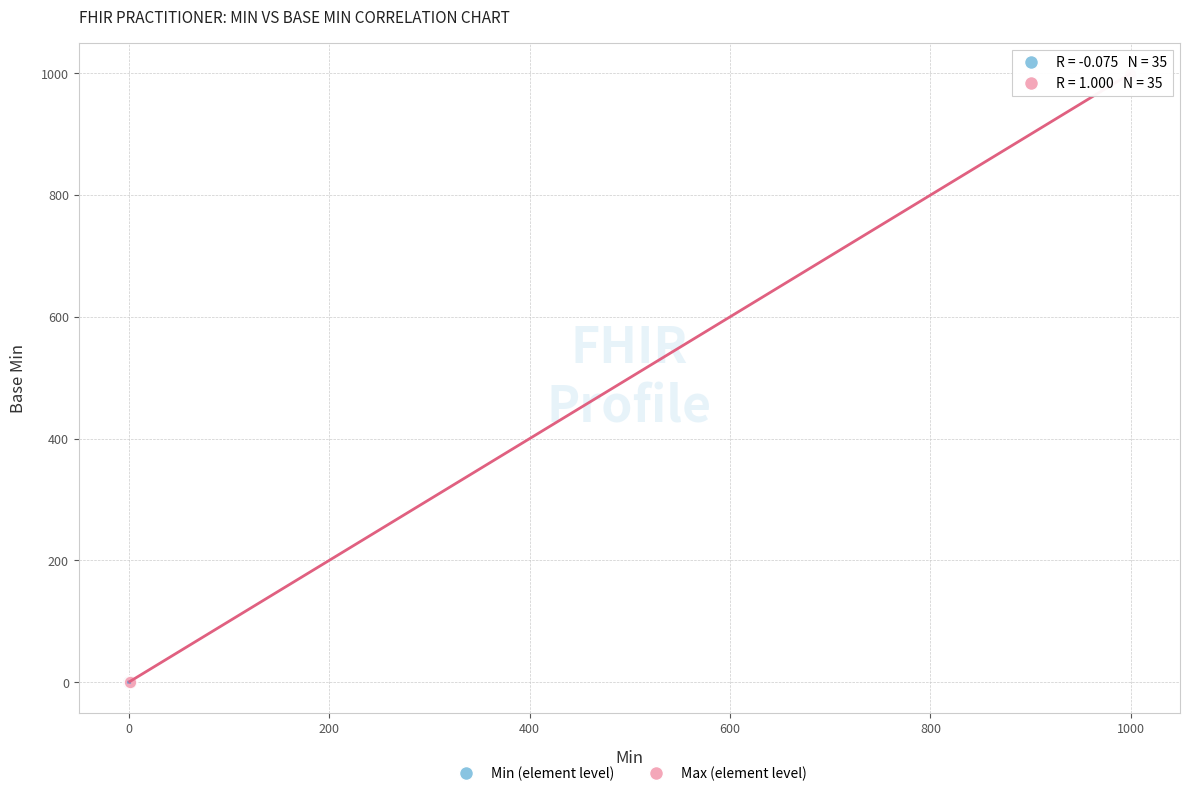

Which series has the widest spread of Y values?

Max (element level)